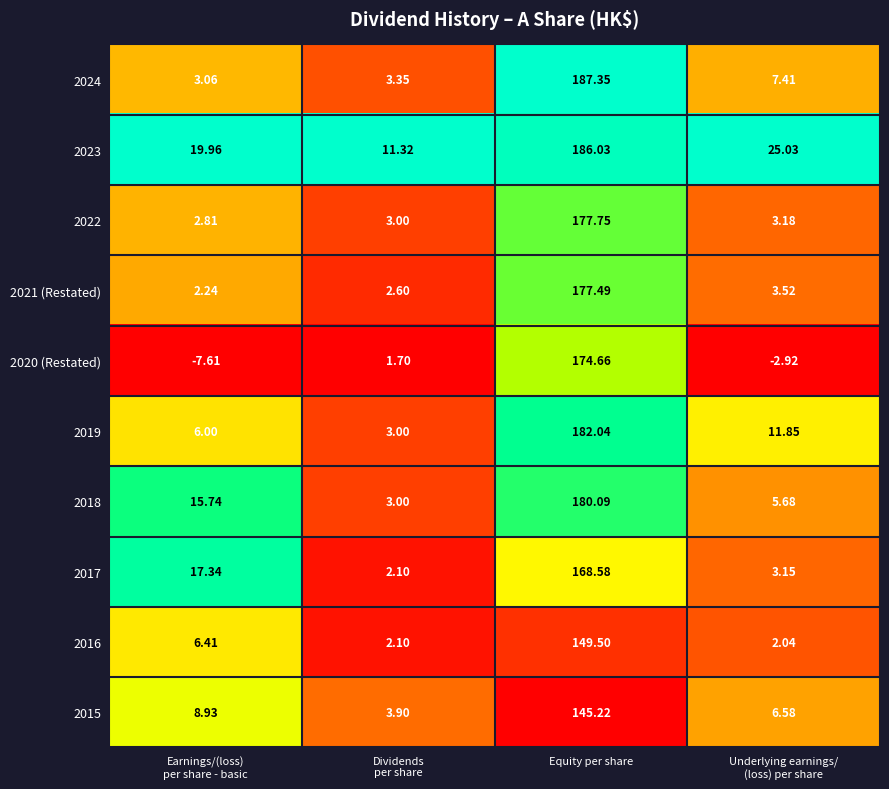

Which label corresponds to the largest value in the chart?

Equity per share